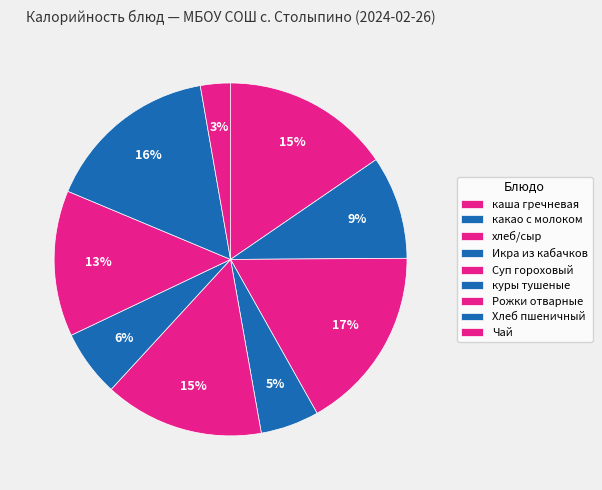

Does Рожки отварные account for over 50% of the chart?

No